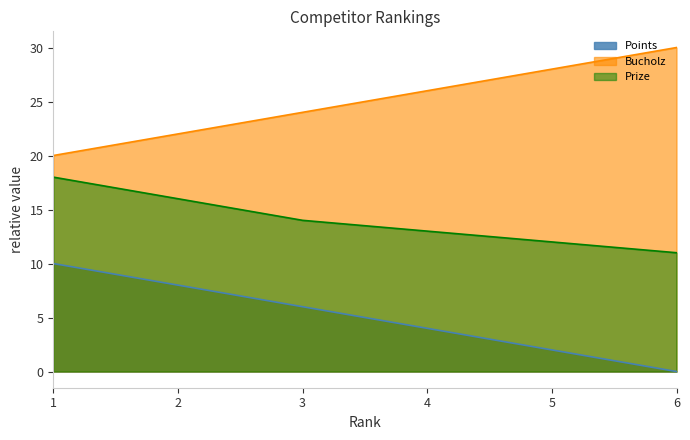

At how many categories does at least one series exceed 24?

3